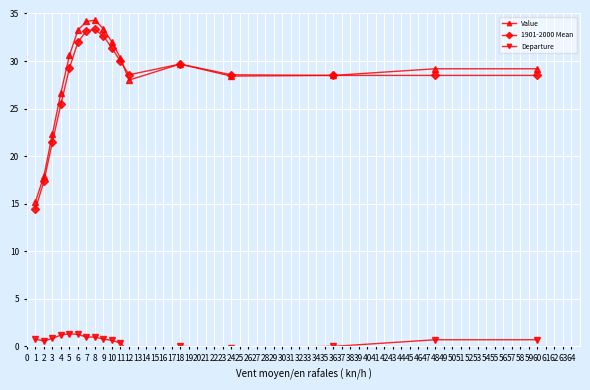

What is the difference between the 1901-2000 Mean values at 6 and 4?

6.5